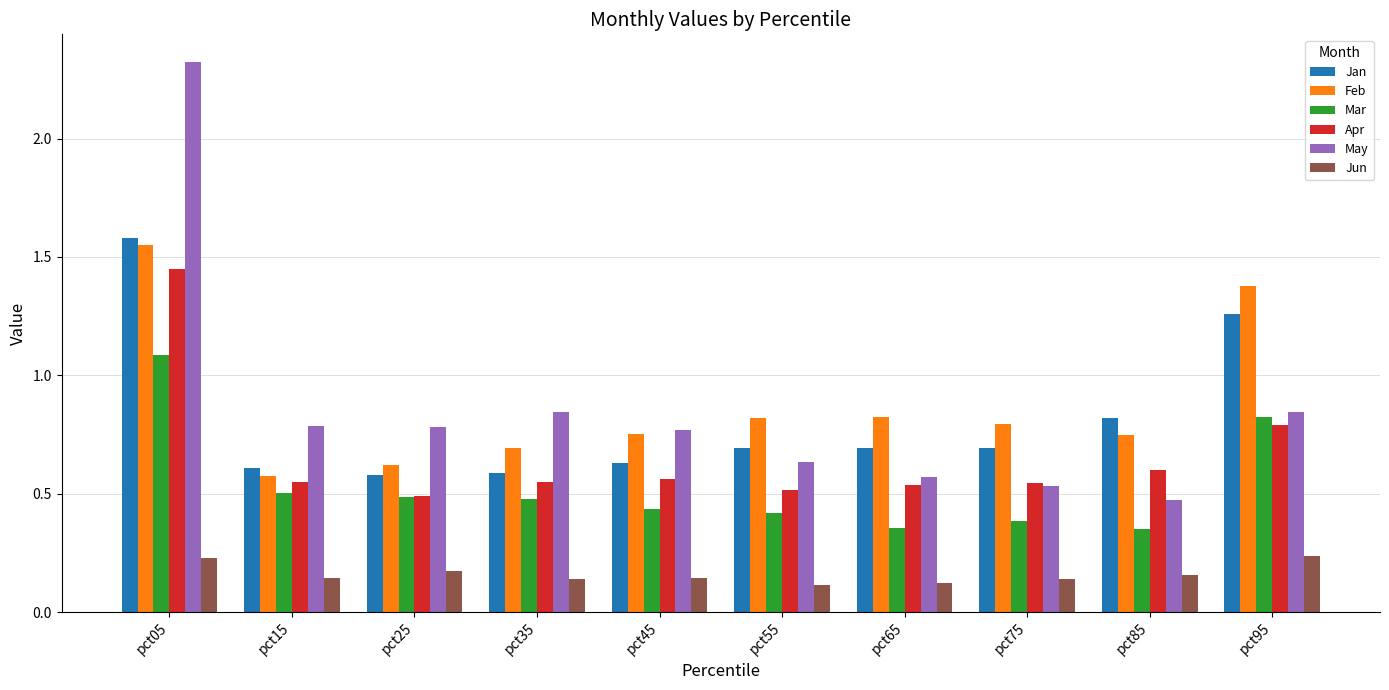

The Feb series shows 0.4 at pct45. True or false?

False